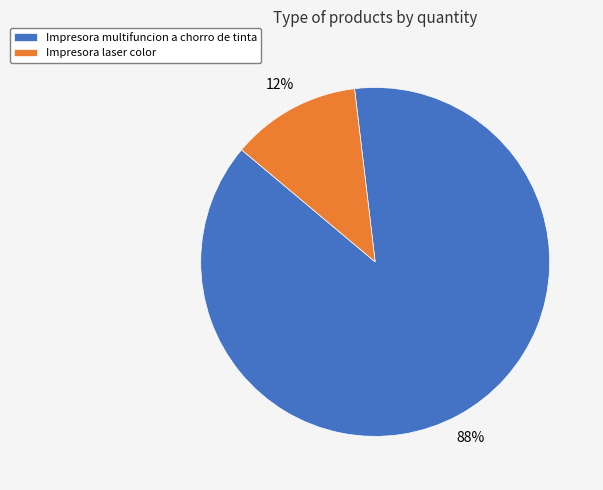

Is the sum of Impresora laser color and Impresora multifuncion a chorro de tinta greater than half?

Yes